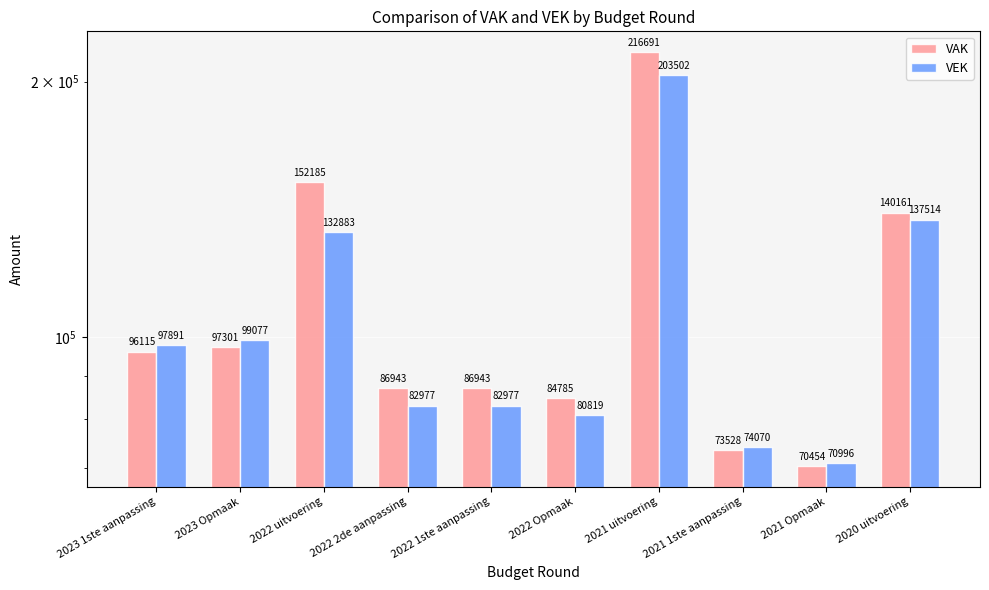

Between 2022 2de aanpassing and 2021 uitvoering, which is larger?

2021 uitvoering